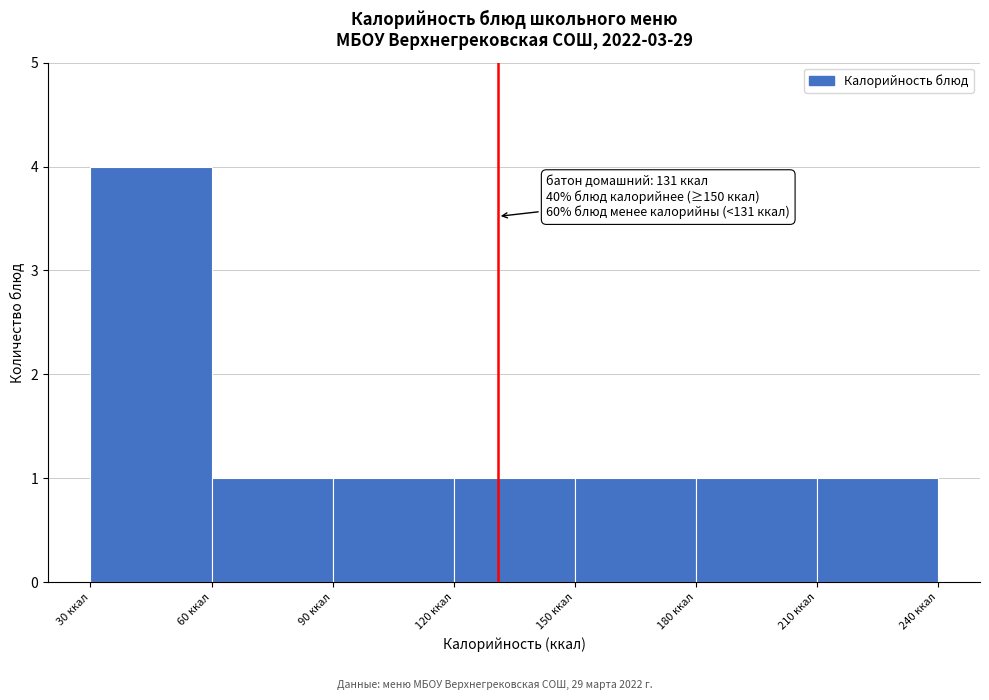

Over which range of the x-axis is the bar tallest?

30 to 60